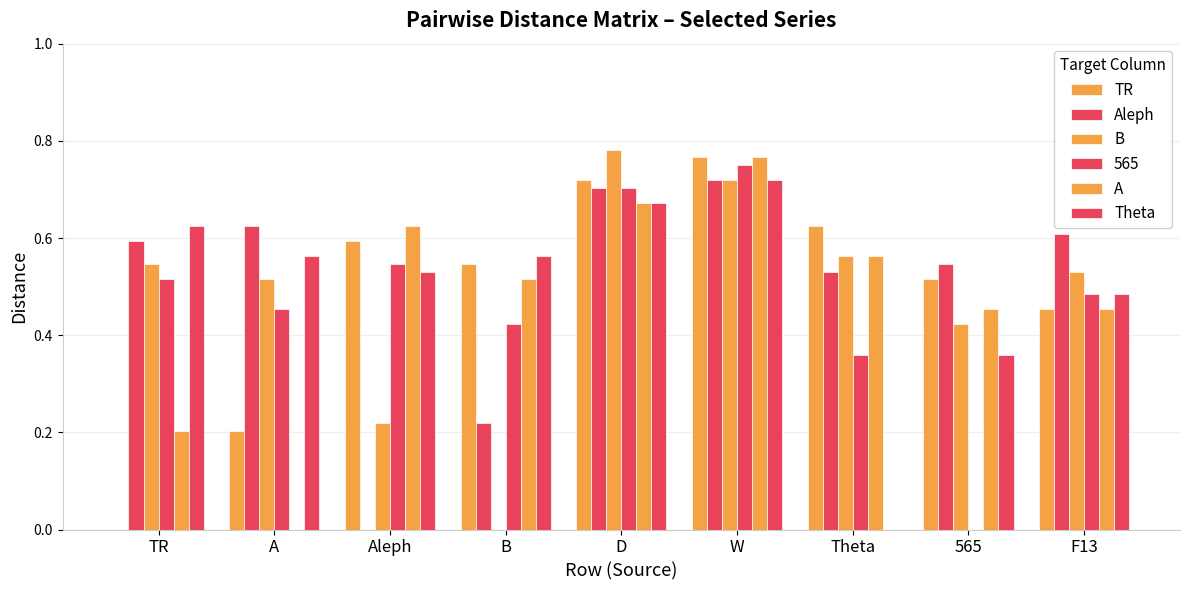

How many data points does each series have?

9